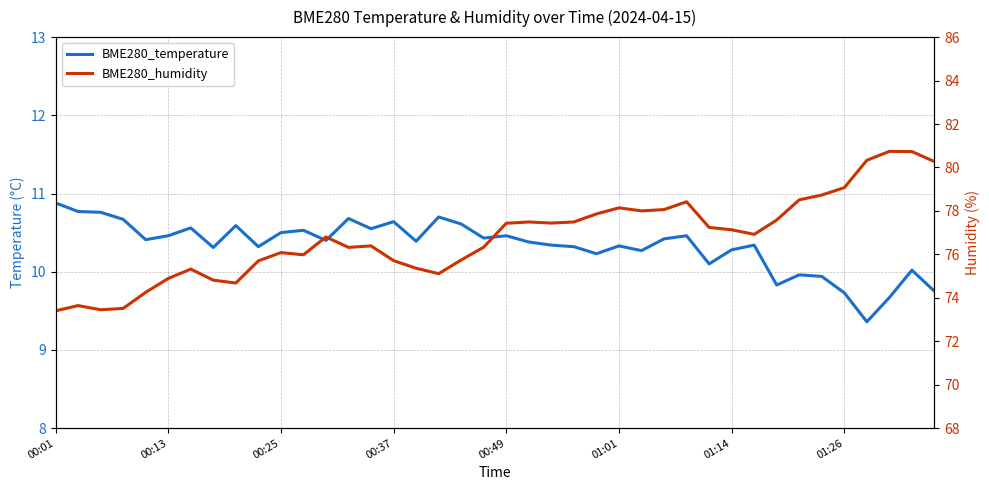

In BME280_humidity, how many points are higher than both neighbors (excluding endpoints)?

9